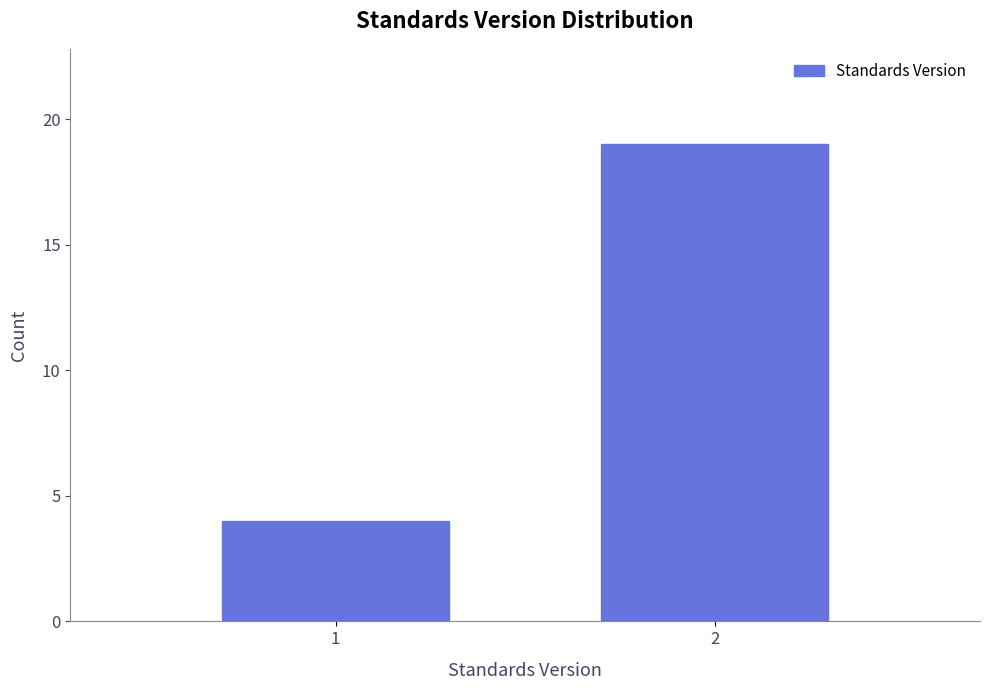

Reading right to left, what are all the values shown in this chart?

2=19	1=4